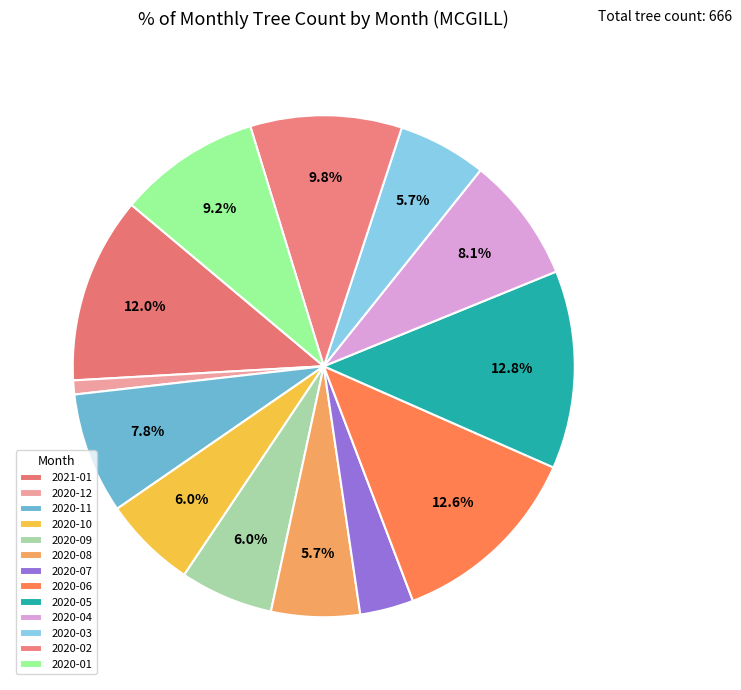

To the nearest percent, what is the difference between the 2020-03 and 2020-11 slice percentages?

2%